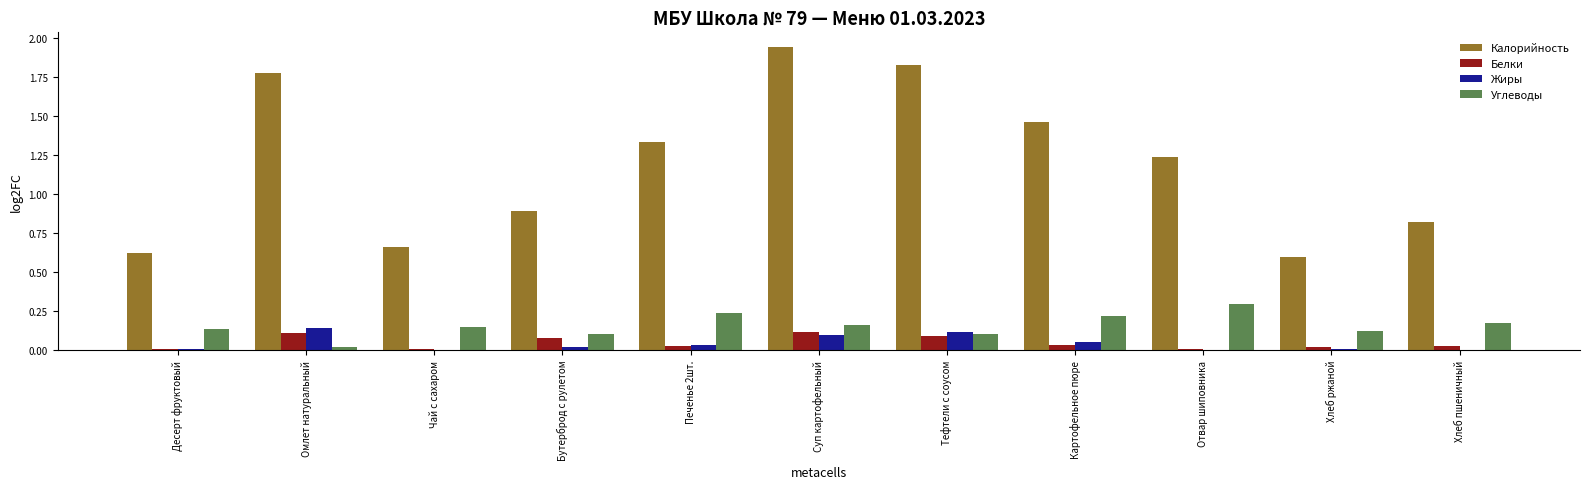

Where does the Калорийность series first go above 1?

Омлет натуральный